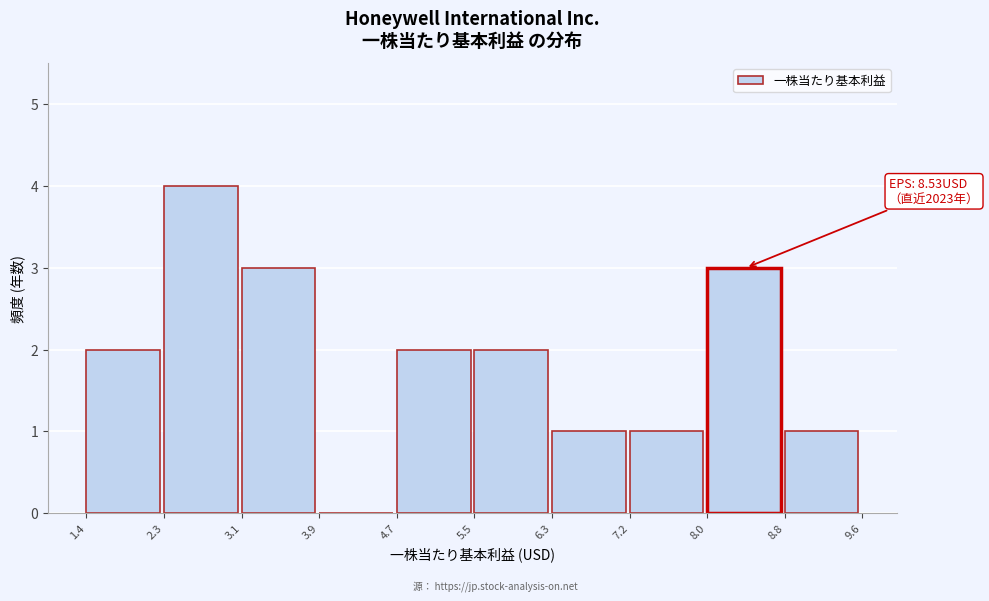

Over which range of the x-axis is the bar tallest?

2.3 to 3.1